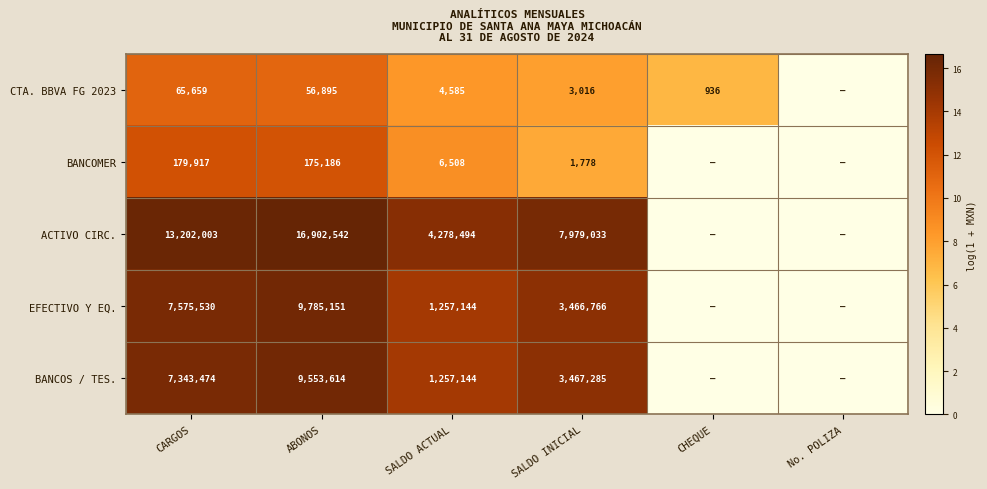

Is it true that ACTIVO CIRC. equals 27.3 at CARGOS?

False